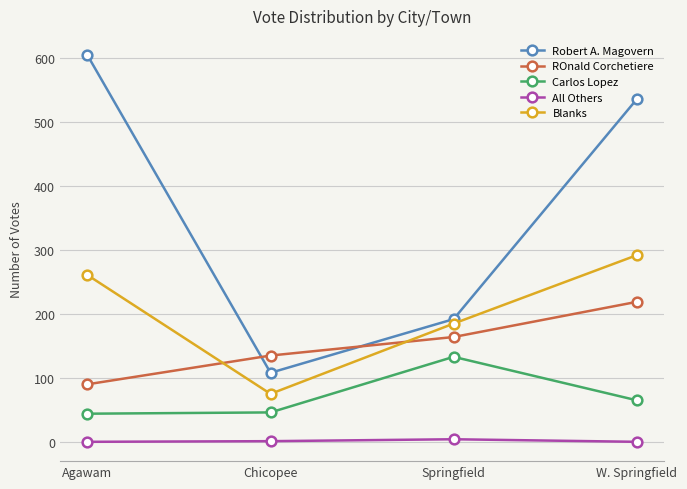

Which series has the largest range (max minus min)?

Robert A. Magovern